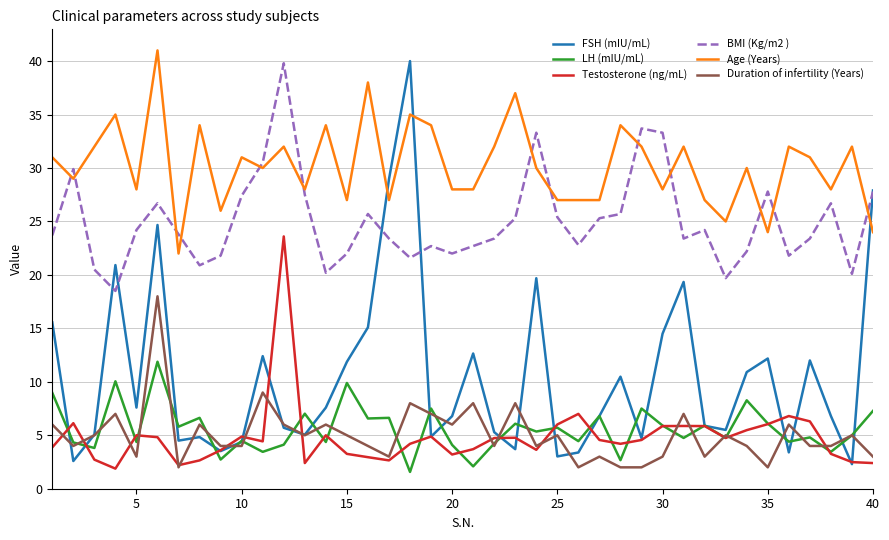

Which series has the largest total across all categories?

Age (Years)